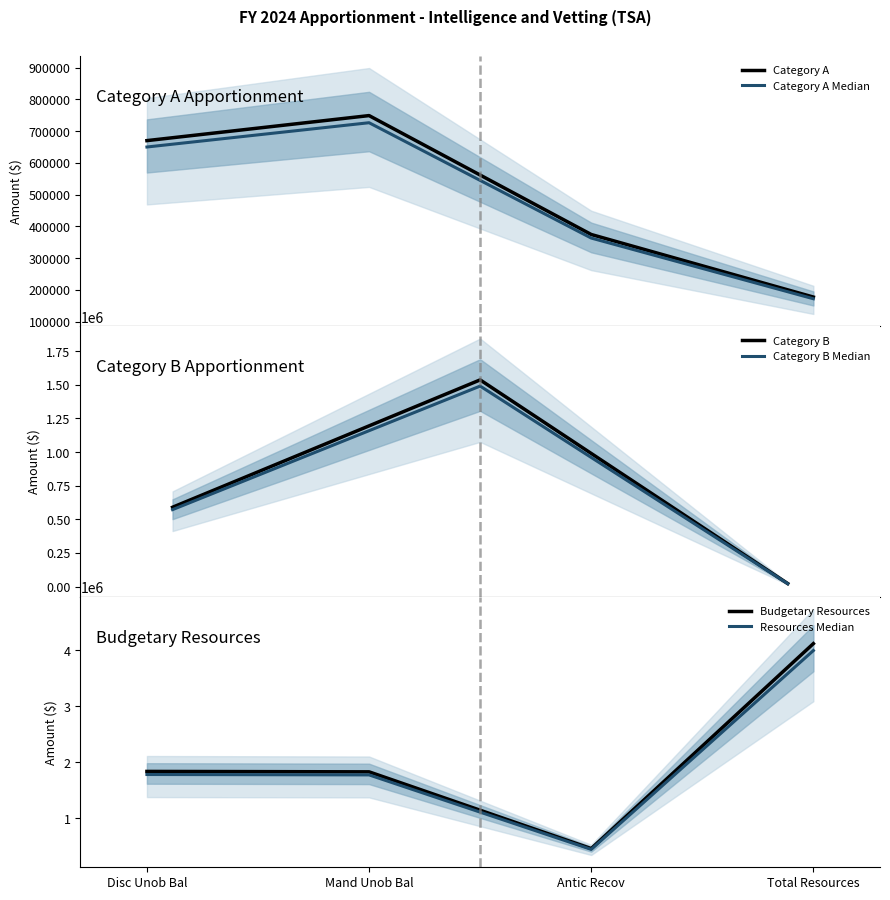

What is the maximum value for Category A?

748707.0